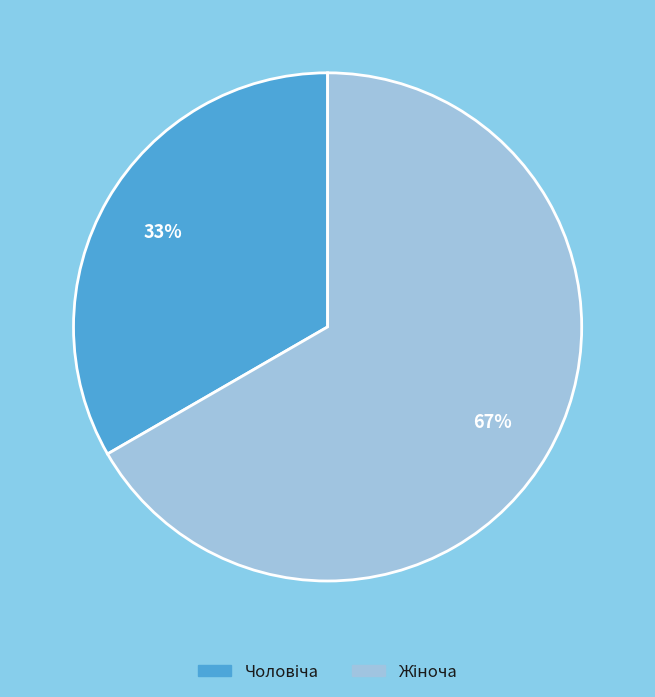

Does any single category account for the majority?

Yes